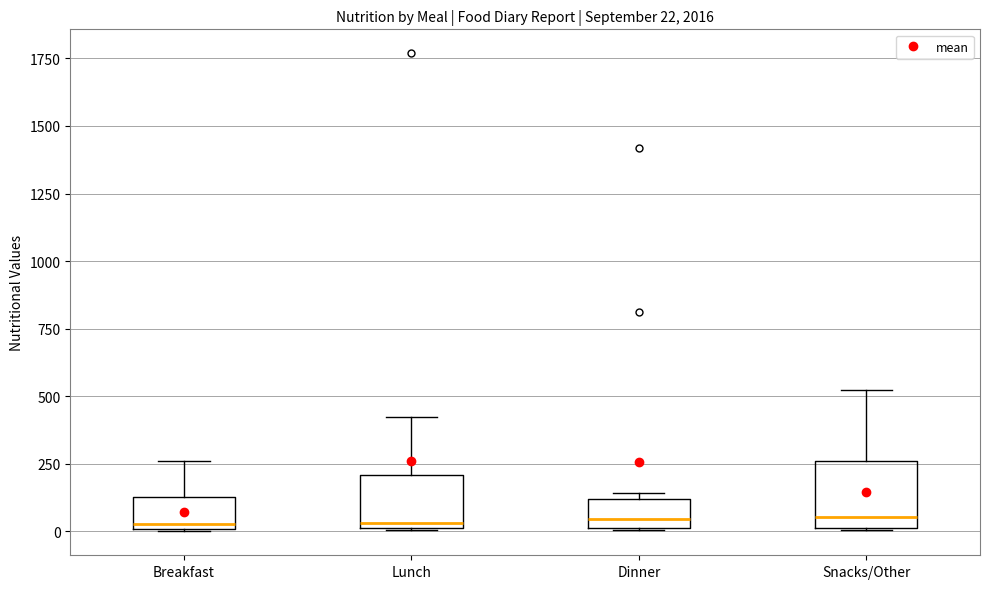

Which box is the tallest, from its lower edge to its upper edge?

Snacks/Other